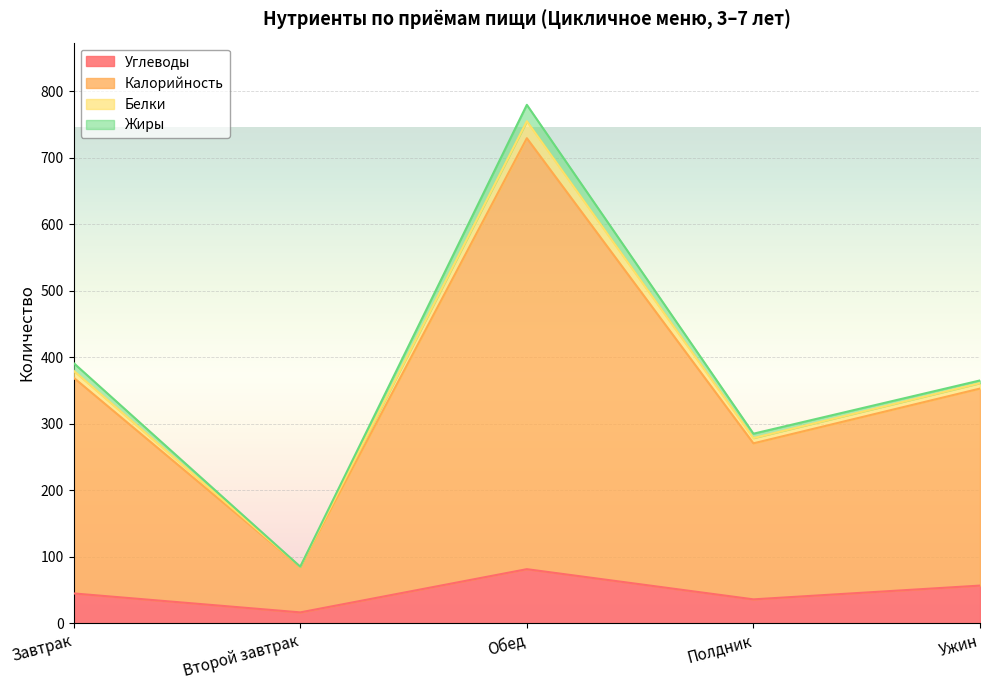

Where does the Белки series first go above 361?

Завтрак